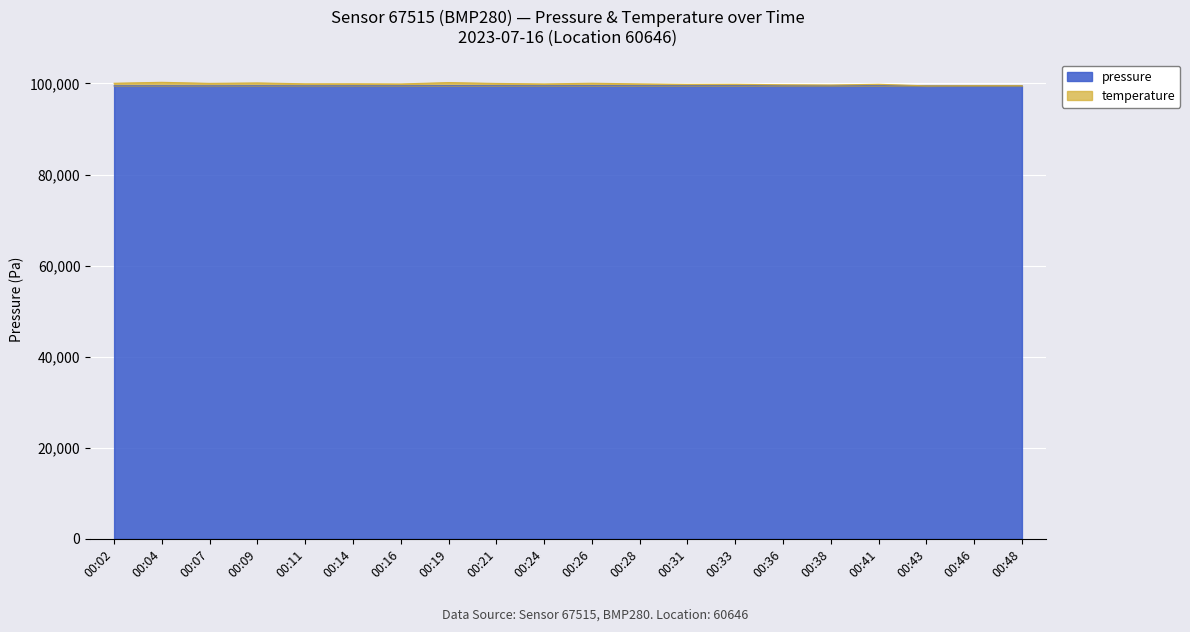

What is the average value of the temperature series?

99884.5